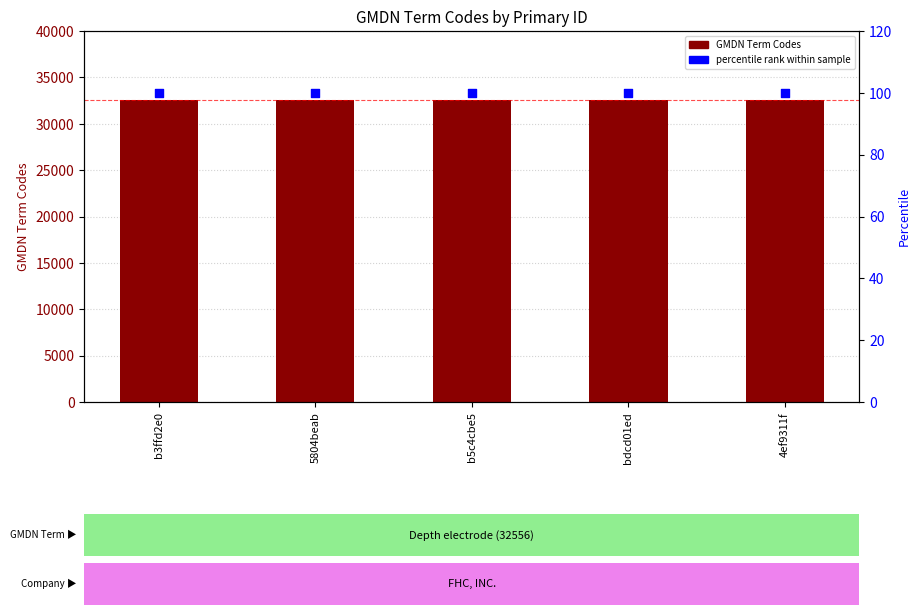

Which series has the largest total across all categories?

GMDN Term Codes